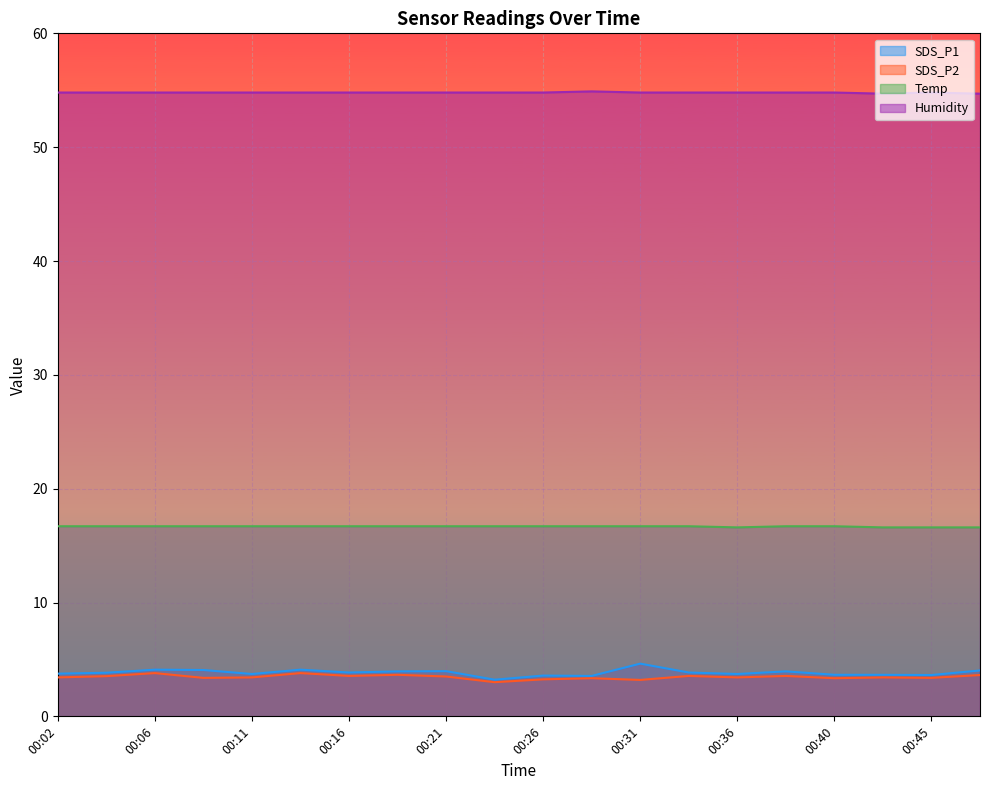

How many lines are shown in the chart?

4